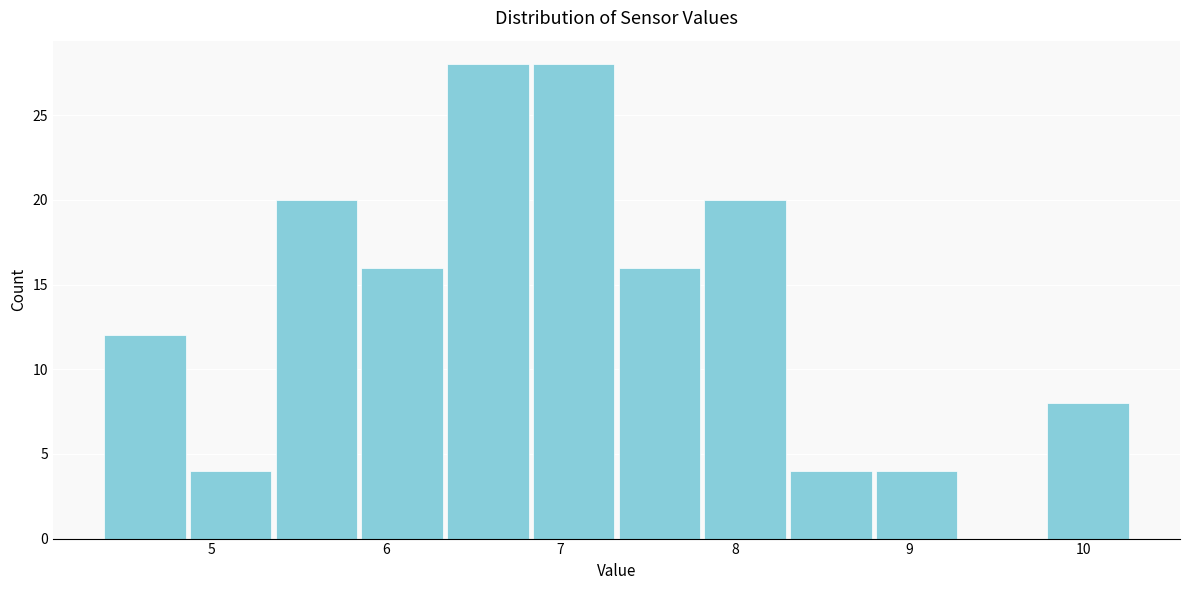

Reading left to right, transcribe this chart: for each bar, give the range it covers on the x-axis and its height. Neither the bar edges nor the heights are printed on the chart, so give them approximately, as read against the axes.

4.4 to 4.9: 12
4.9 to 5.4: 4
5.4 to 5.8: 20
5.8 to 6.3: 16
6.3 to 6.8: 28
6.8 to 7.3: 28
7.3 to 7.8: 16
7.8 to 8.3: 20
8.3 to 8.8: 4
8.8 to 9.3: 4
9.3 to 9.8: 0
9.8 to 10.3: 8